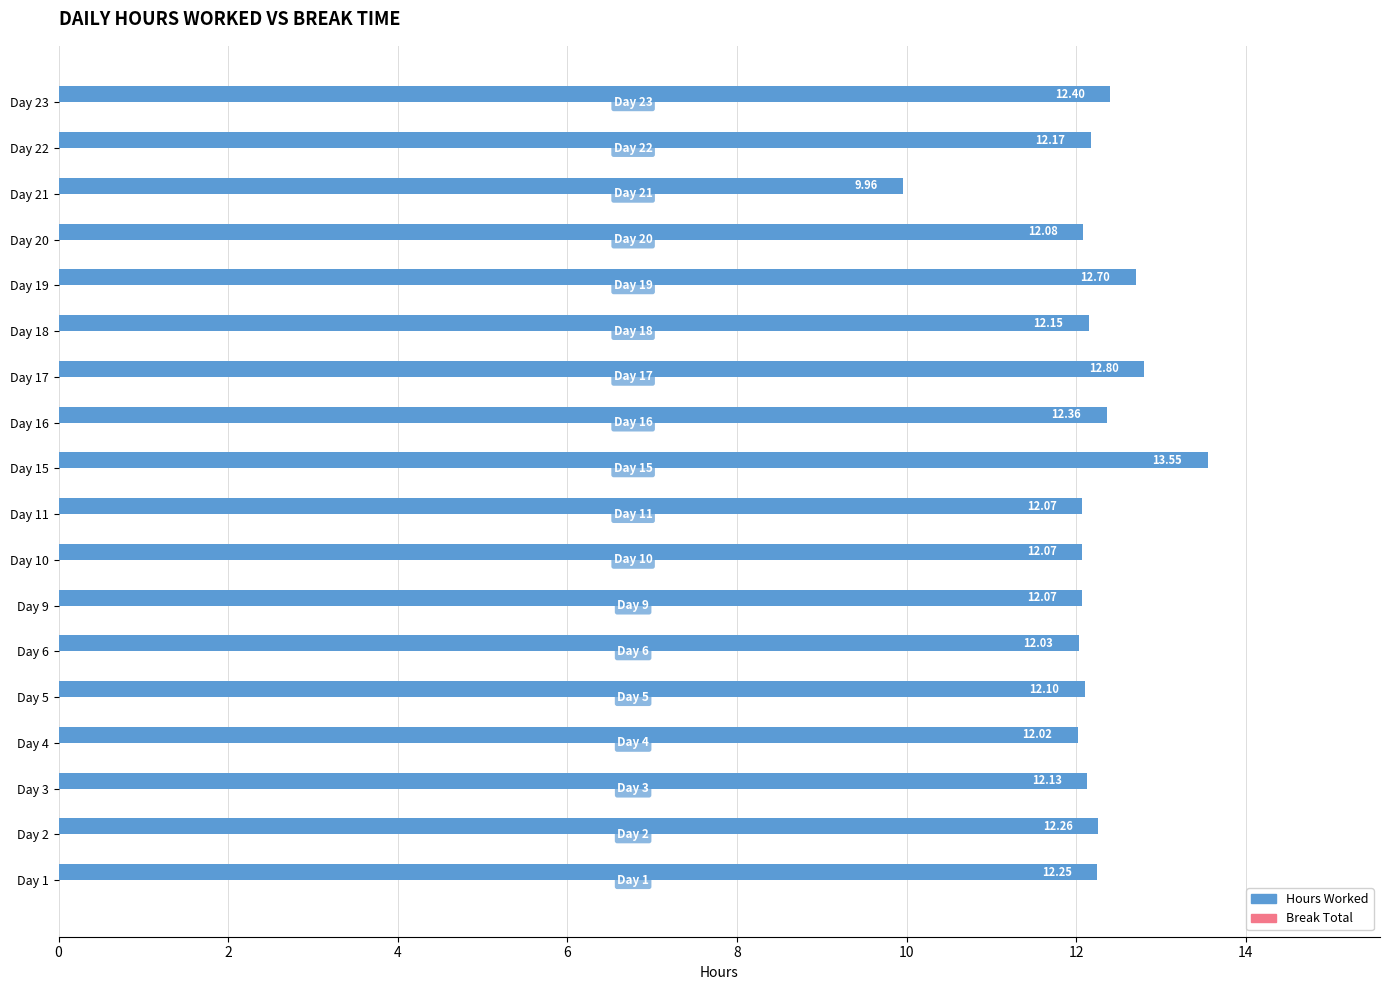

What is the greatest value displayed?

13.6